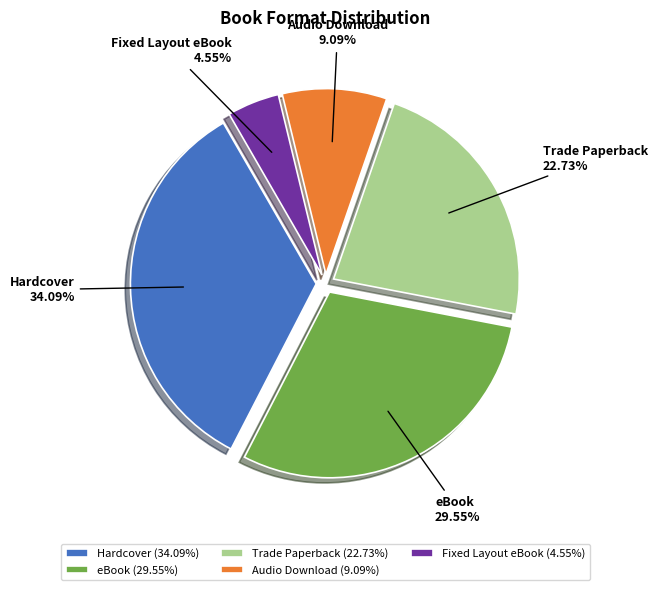

To the nearest percent, what portion does Fixed Layout eBook represent?

5%